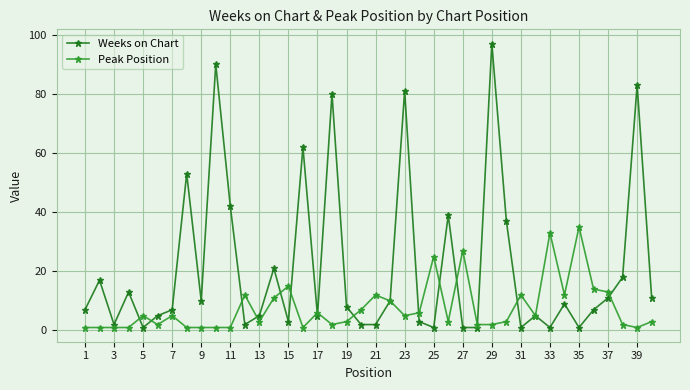

Which series has the largest total across all categories?

Weeks on Chart